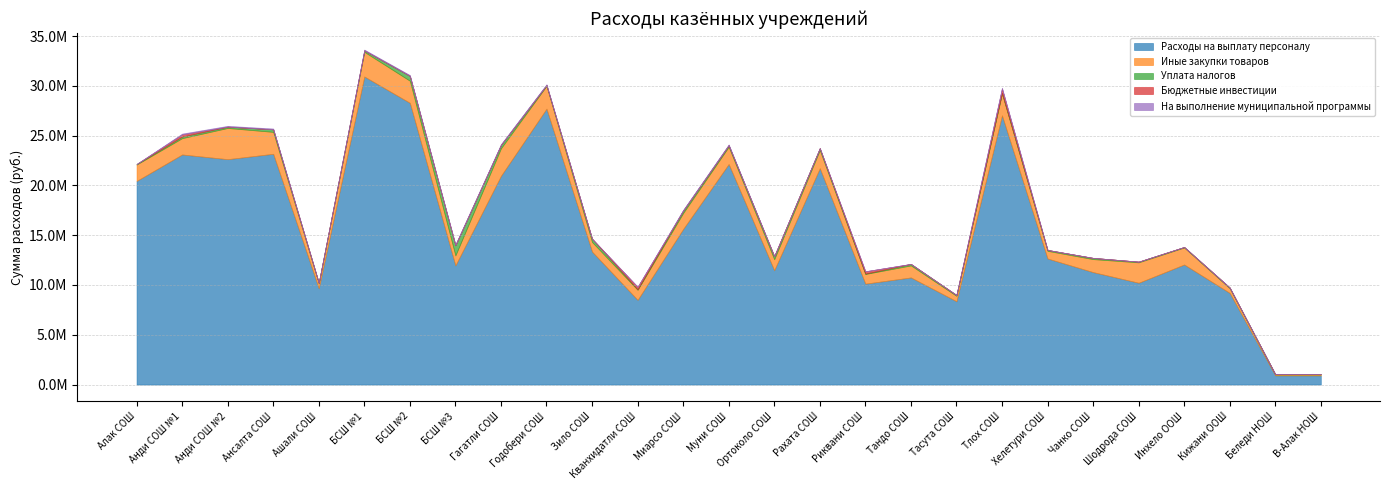

What is the label of the 2nd point from the right?

Беледи НОШ